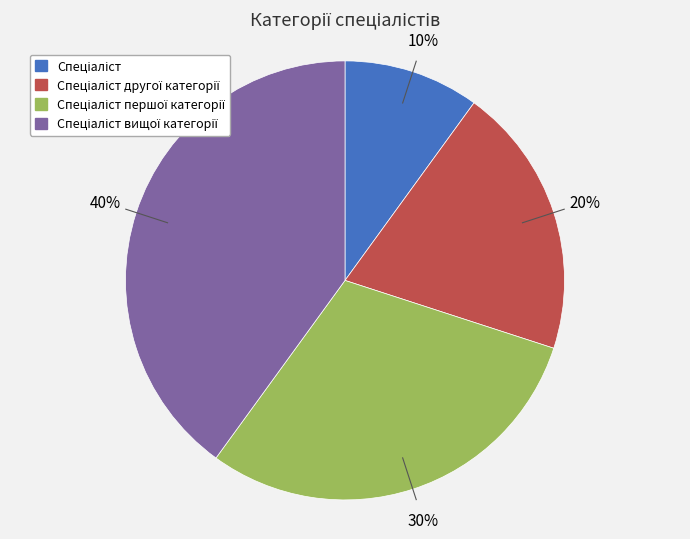

Does any single category account for the majority?

No